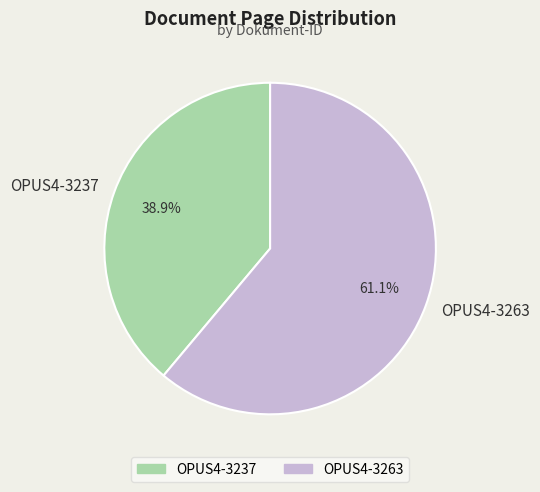

How many segments does this pie chart have?

2